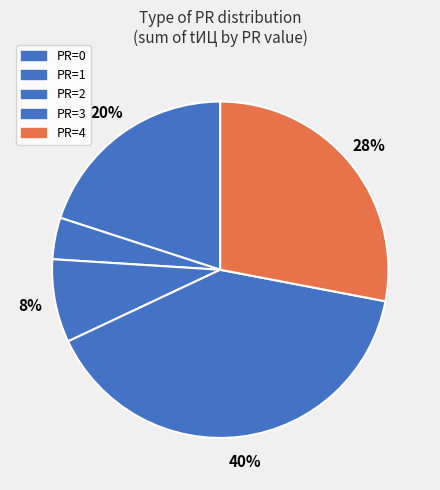

What is the largest slice in the pie chart?

3